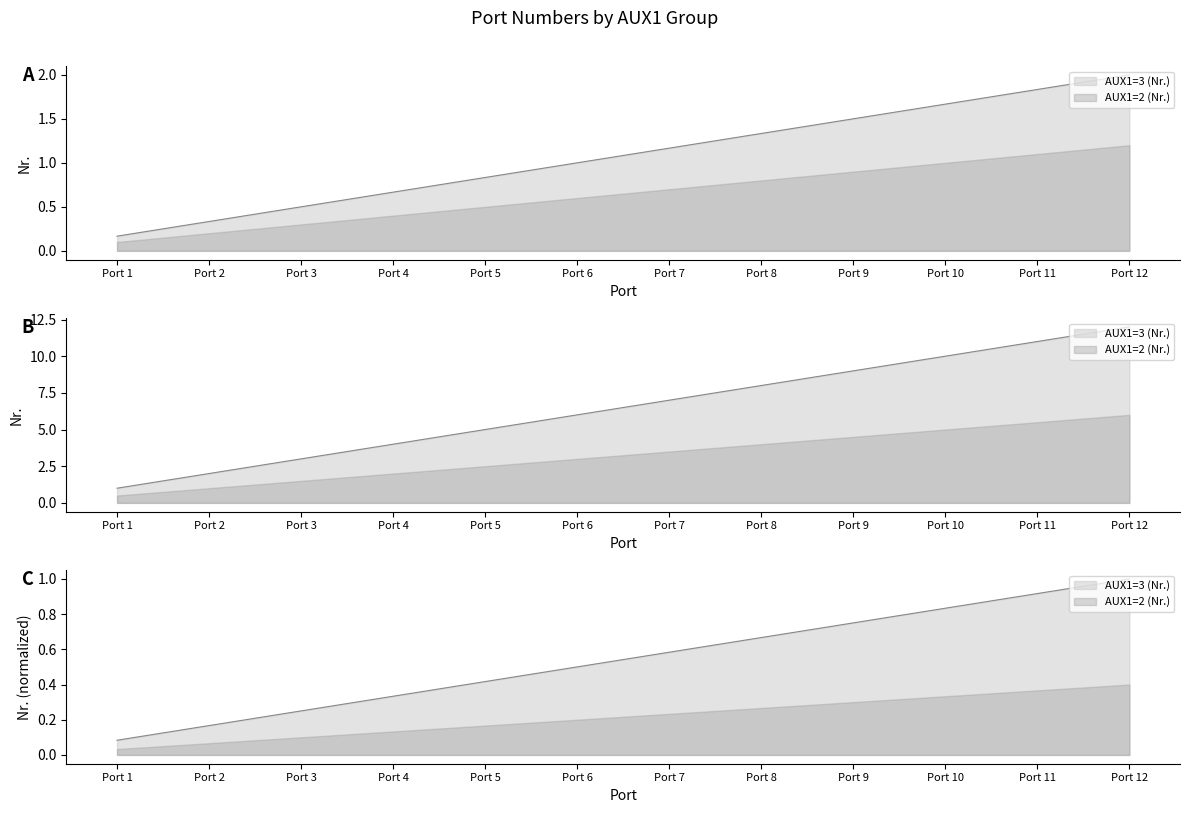

True or false: AUX1=2 (Nr.) has more than 0 interior local peaks.

False